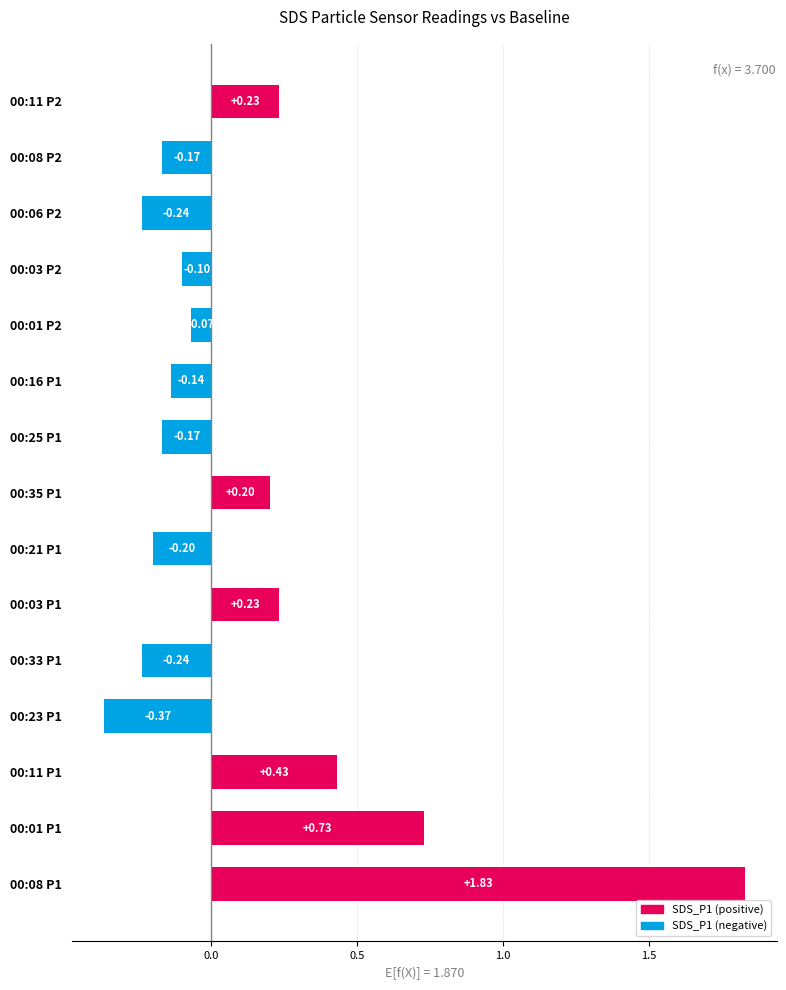

What is the difference between the values at 00:01 P1 and 00:03 P1?

0.5